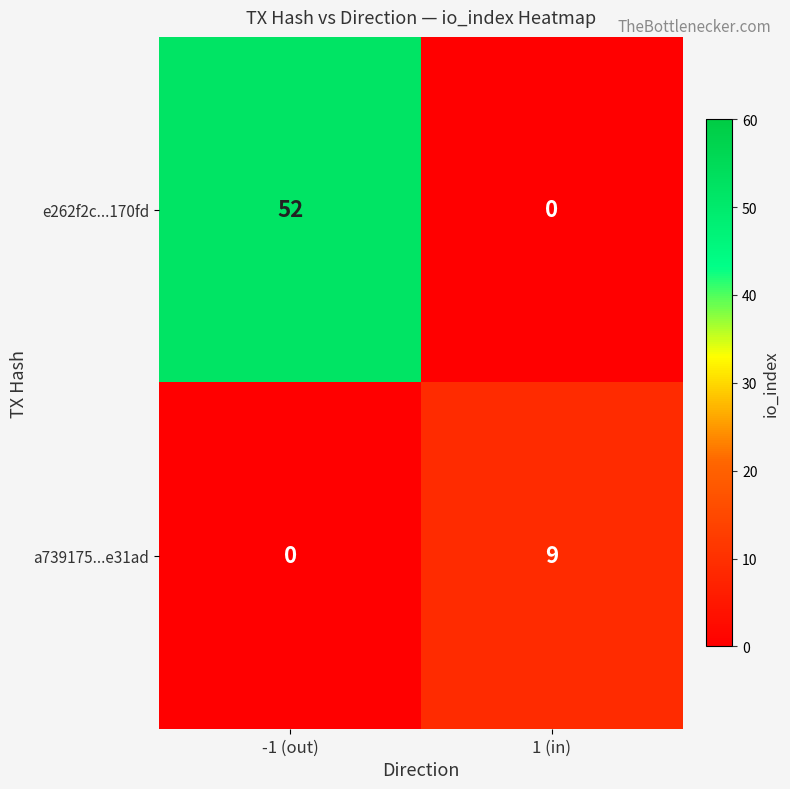

Which series has the widest spread of values?

e262f2c...170fd